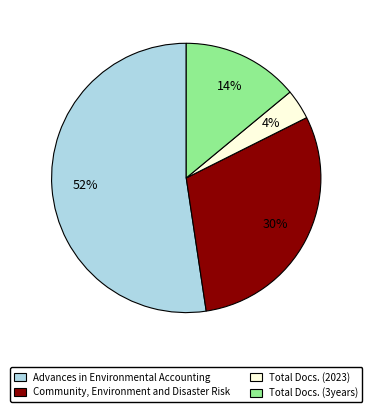

What is the ratio of the value at Total Docs. (2023) to the value at Advances in Environmental Accounting?

0.1